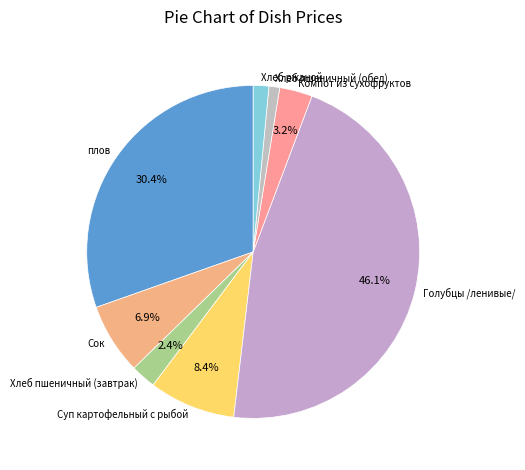

What percentage is the плов slice, to the nearest percent?

30%